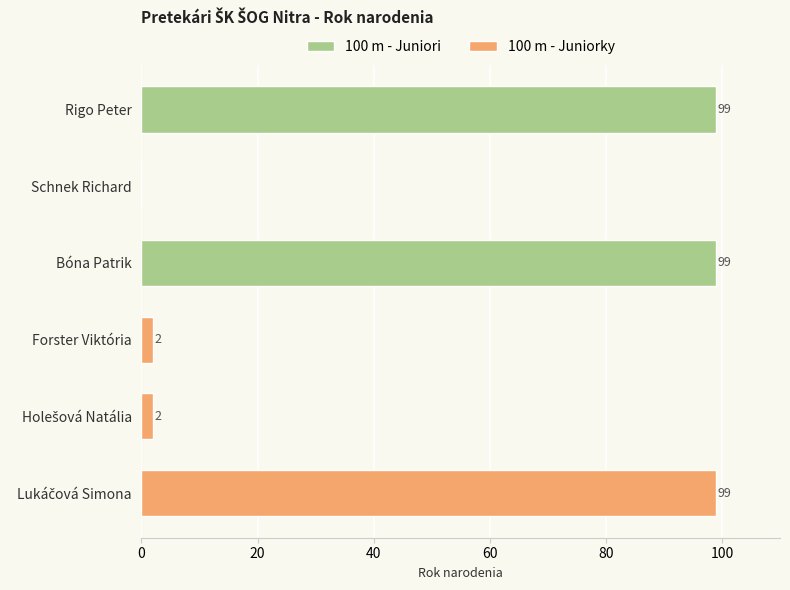

How many bars are there in each group?

2